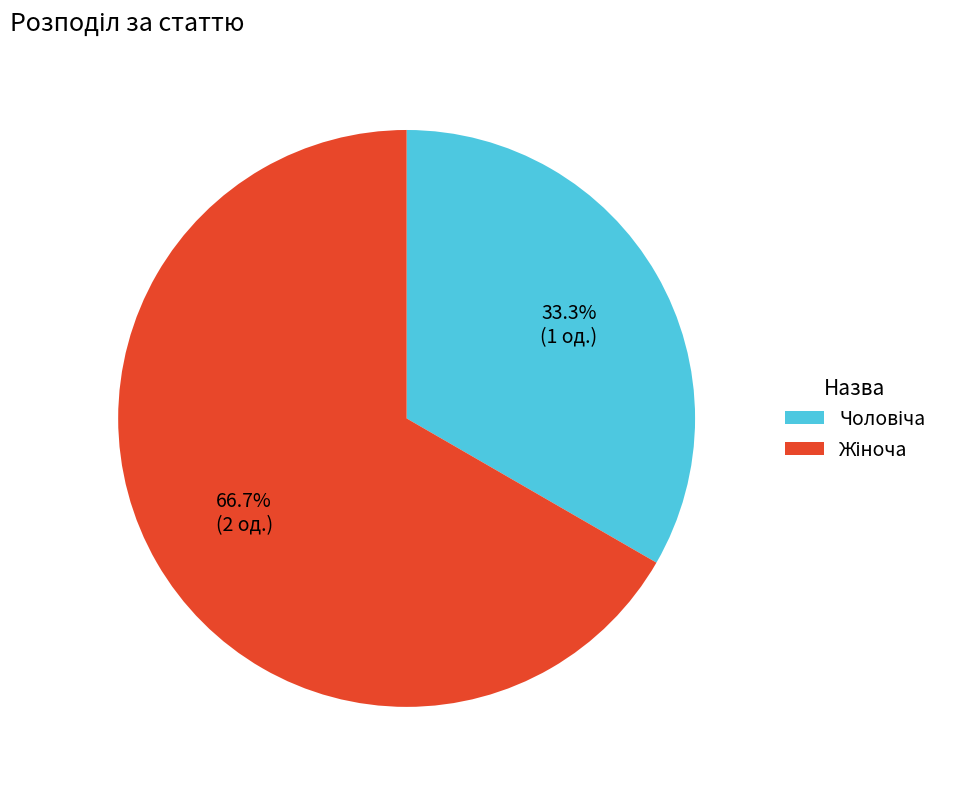

To the nearest percent, what is the average slice percentage?

50%